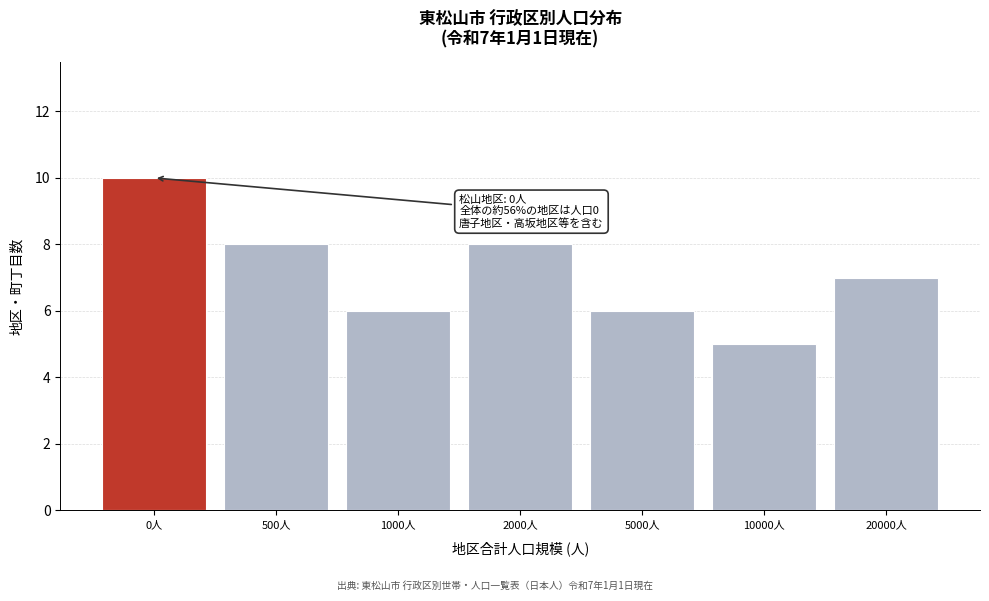

Reading left to right, what are all the values shown in this chart?

0人=10	500人=8	1000人=6	2000人=8	5000人=6	10000人=5	20000人=7